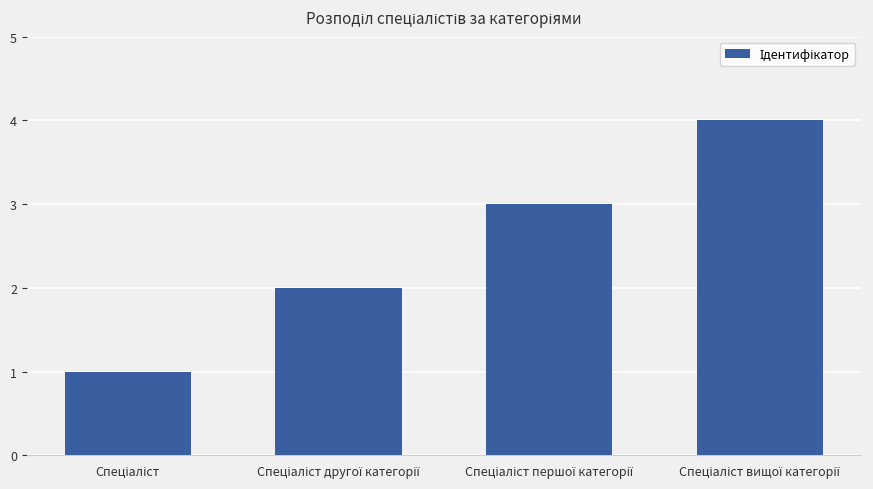

Does the chart contain any negative values?

No